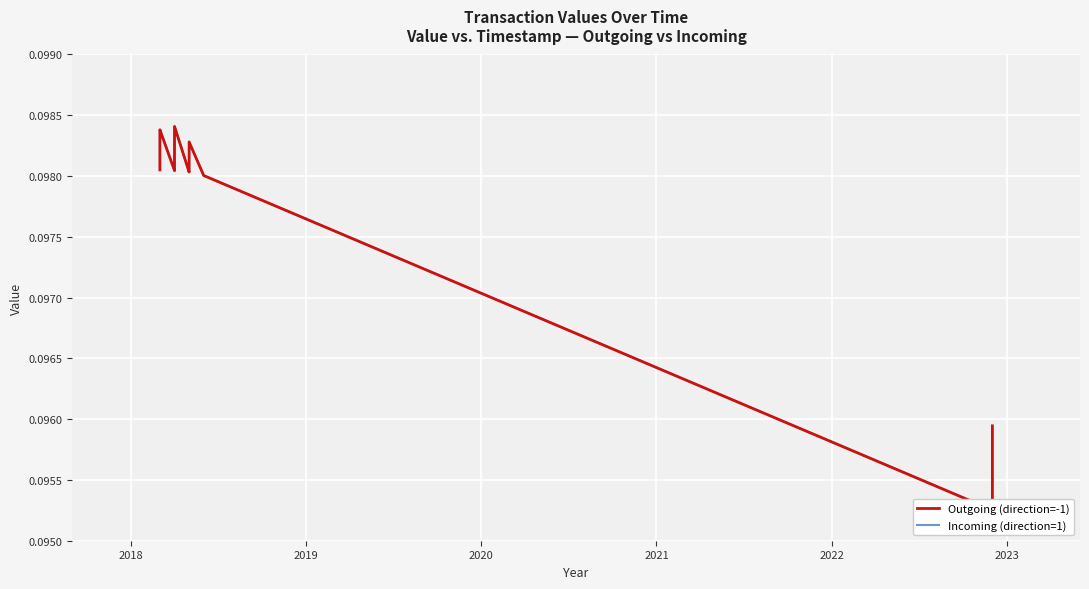

What is the average value of the Outgoing (direction=-1) series?

0.1